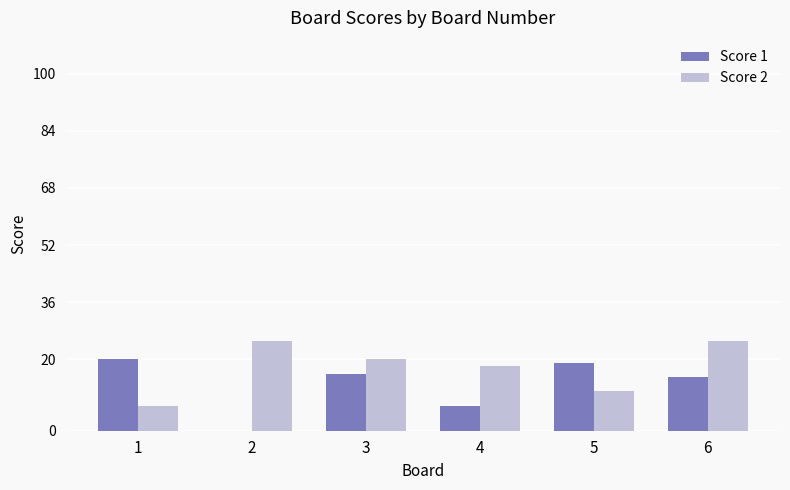

How many groups of bars are there?

6